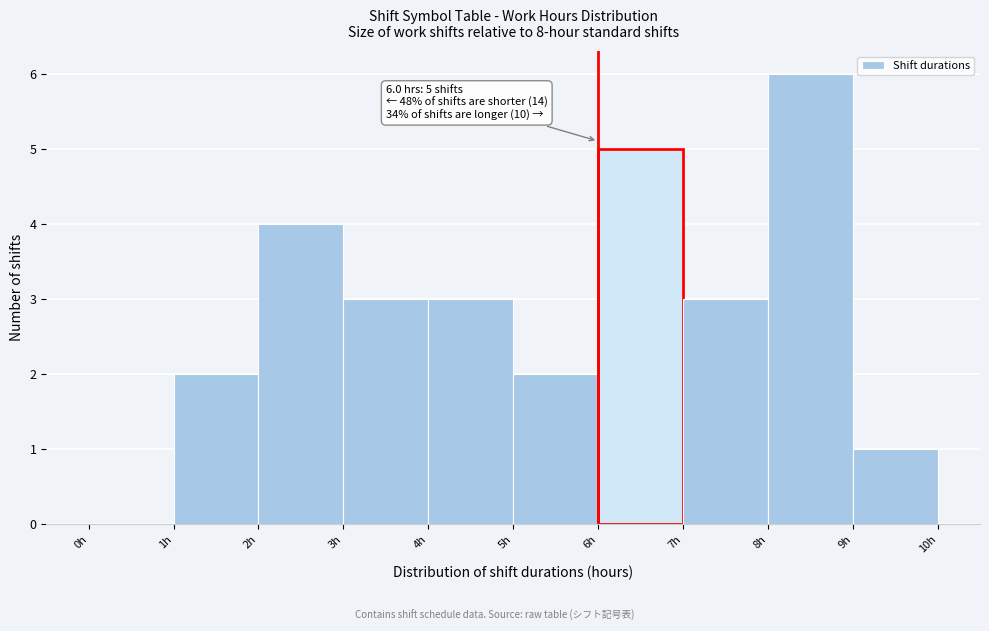

Which range on the x-axis has the tallest bar?

8 to 9